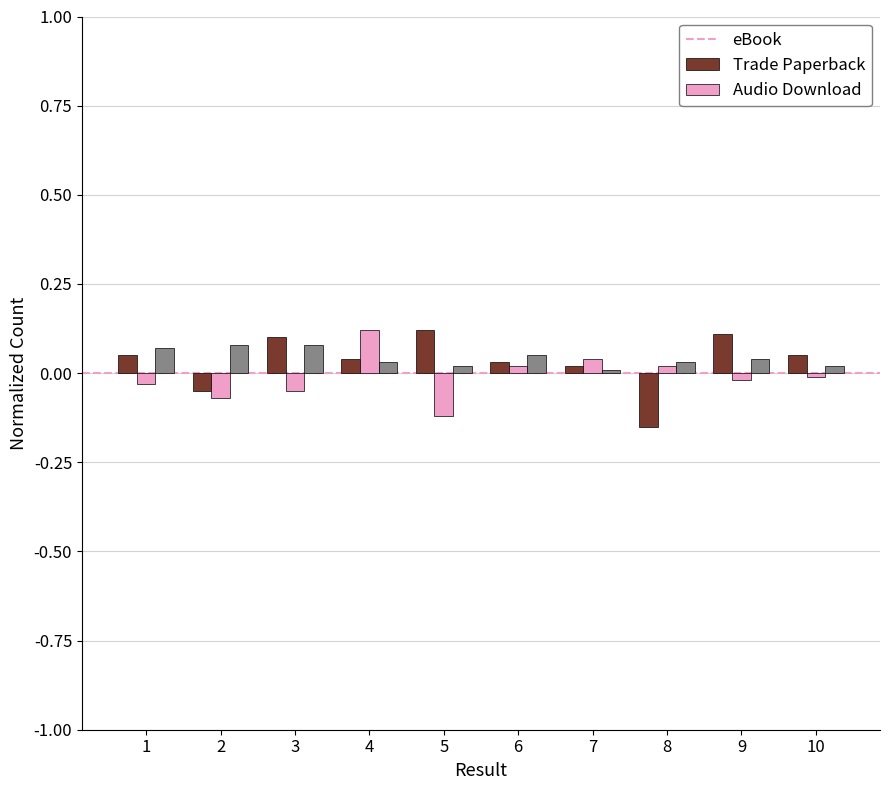

Is it true that Audio Download equals 0.0 at 2?

False